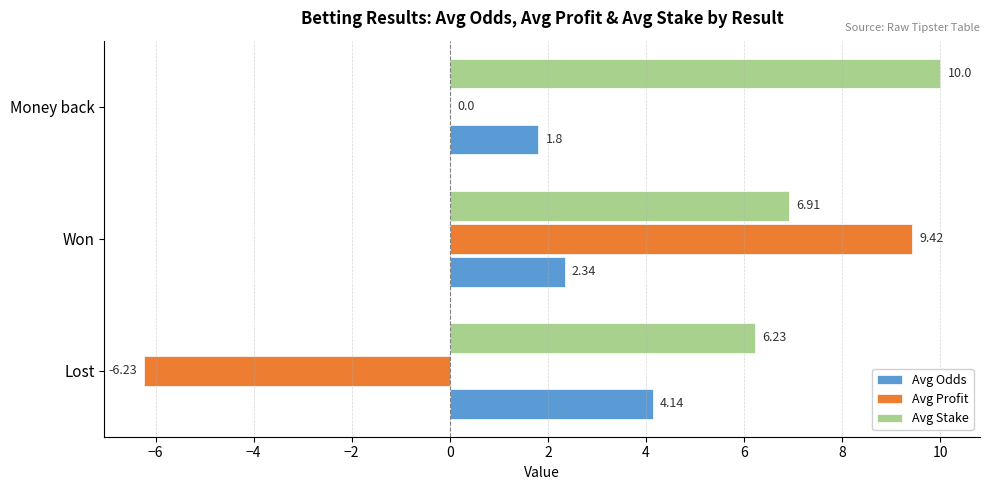

Which category has the highest value across all series?

Money back